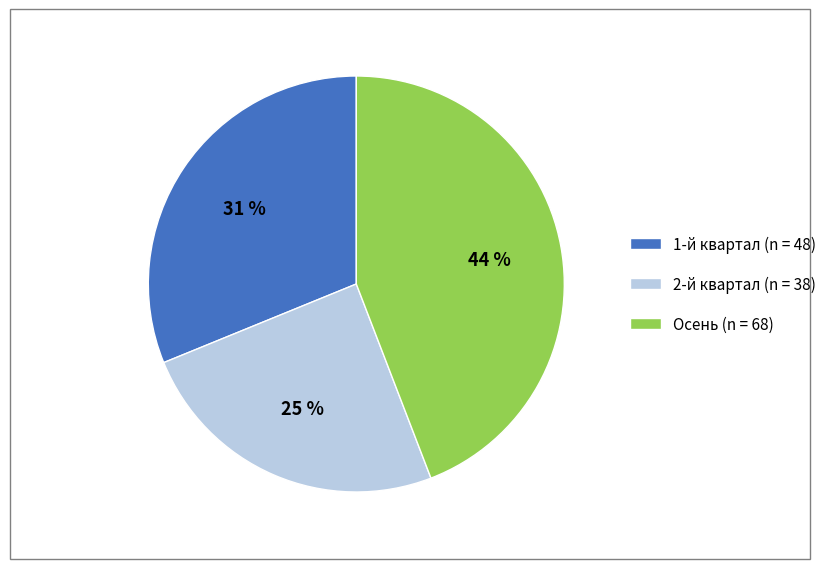

How many segments does this pie chart have?

3